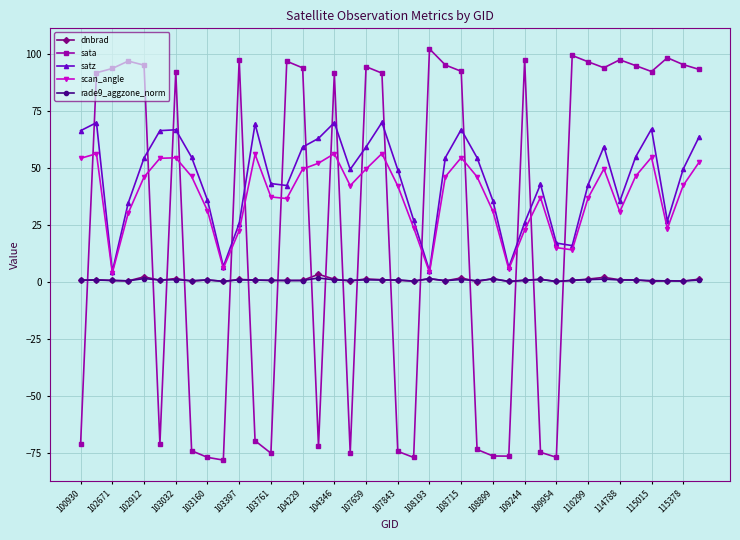

What is the maximum value for sata?

102.1